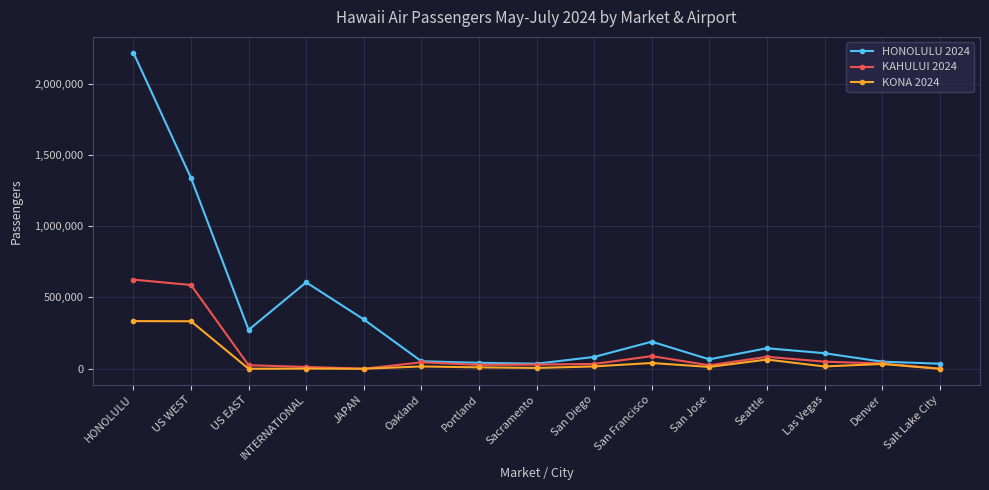

How many values in the KAHULUI 2024 series are below 33707?

7